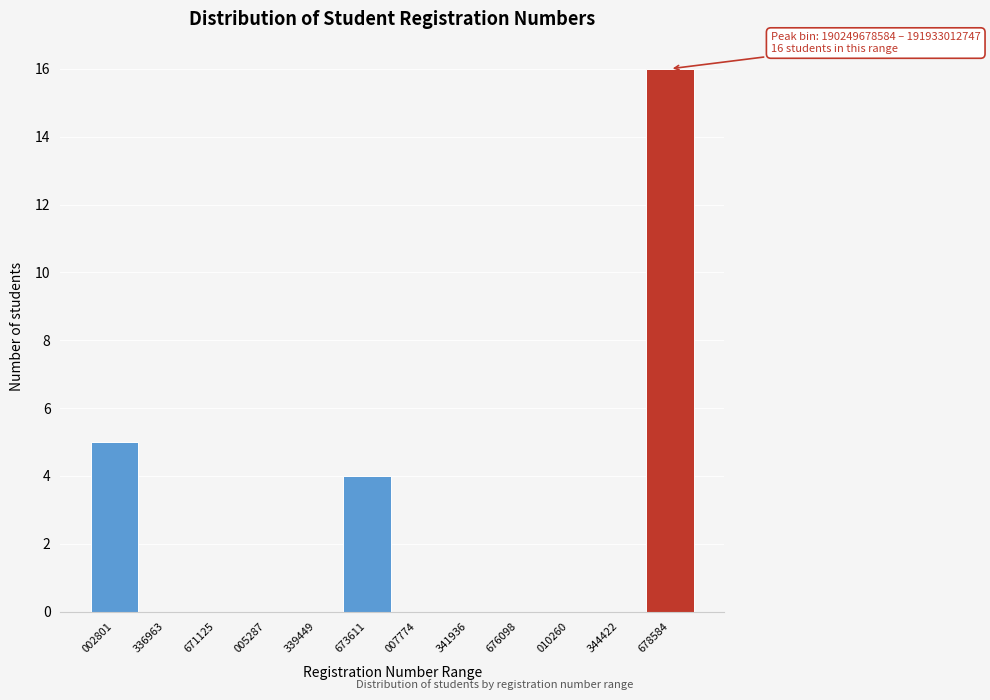

Reading left to right, what are all the values shown in this chart?

002801=5	336963=0	671125=0	005287=0	339449=0	673611=4	007774=0	341936=0	676098=0	010260=0	344422=0	678584=16